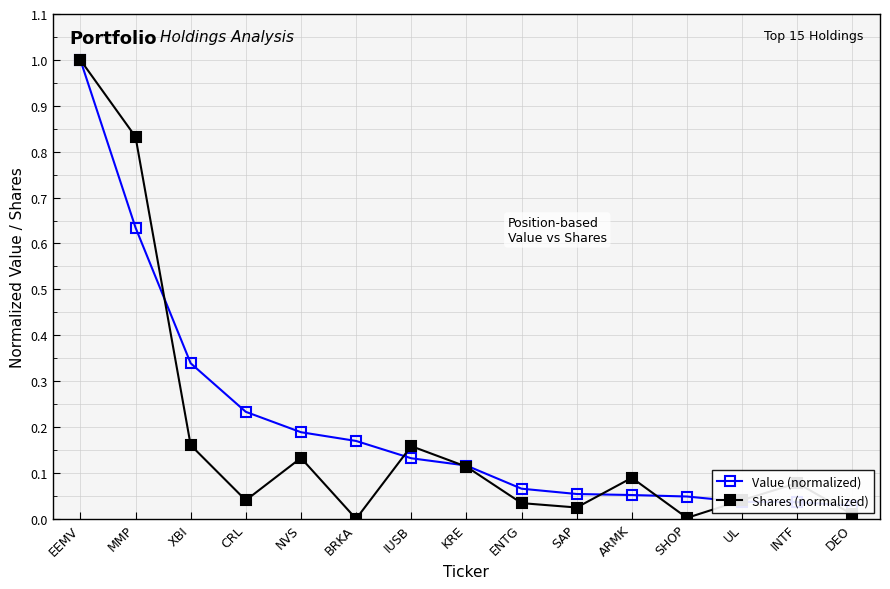

Is this an area chart (filled region under the line)?

No